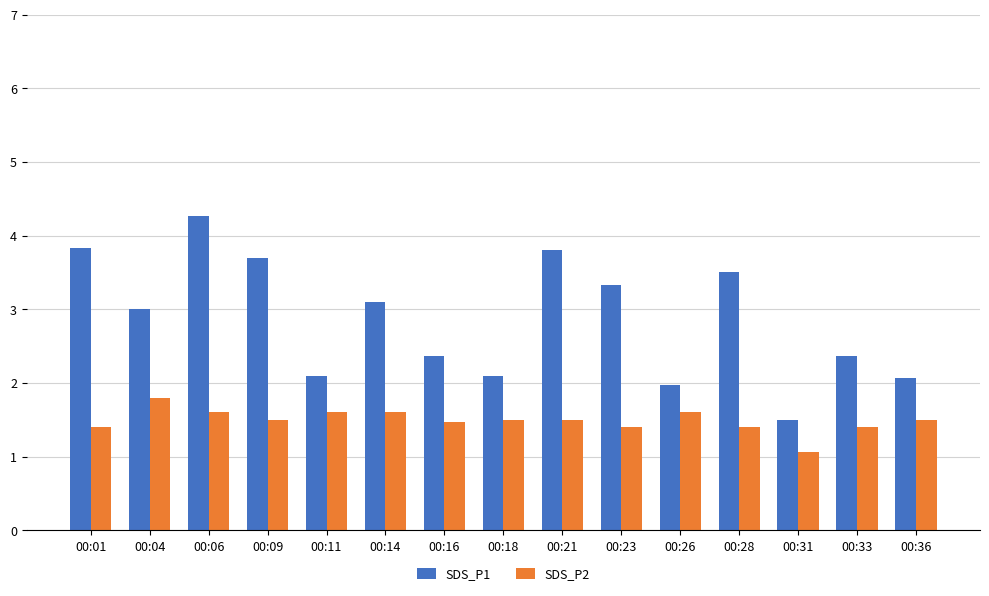

What is the total value across all series at 00:23?

4.7